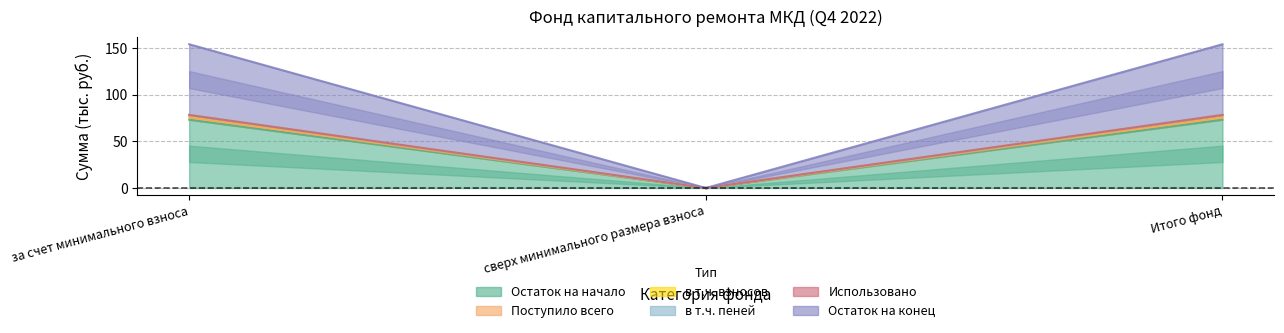

How many values in в т.ч. пеней are above zero?

2